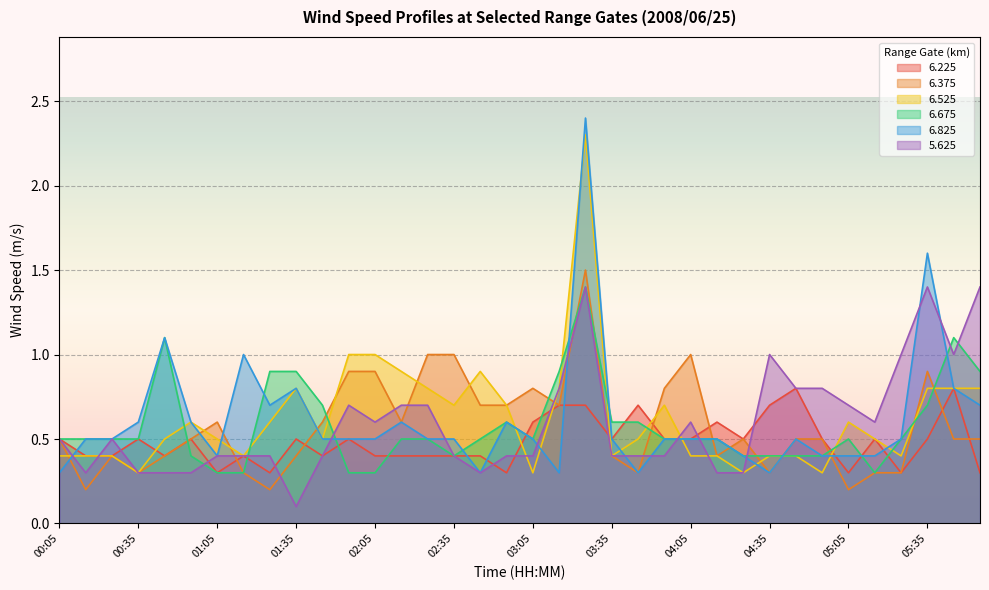

Which series has the largest total across all categories?

6.525